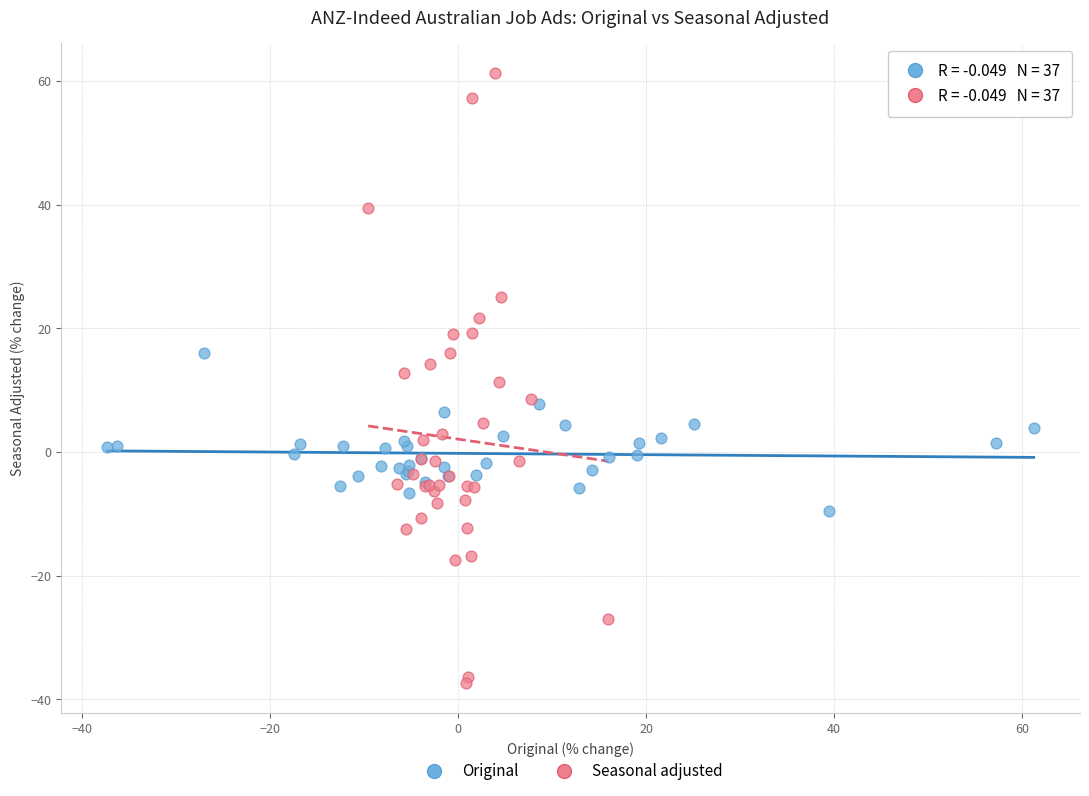

Which series has the widest spread of Y values?

Seasonal adjusted